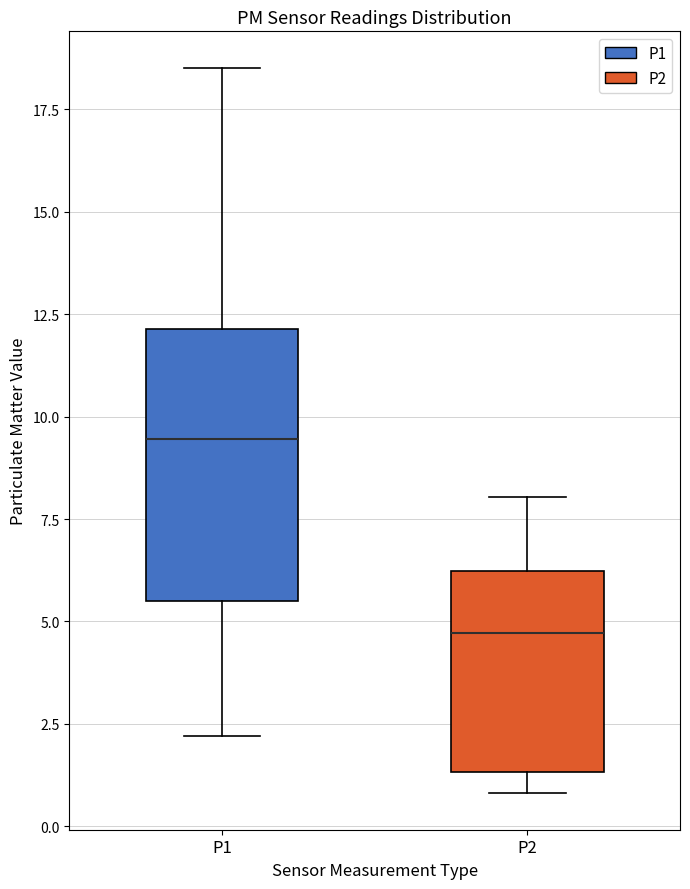

Where does the lower whisker of the box for P1 end on the y-axis? The values are not printed on the chart, so give them approximately, as read against the axis.

2.0